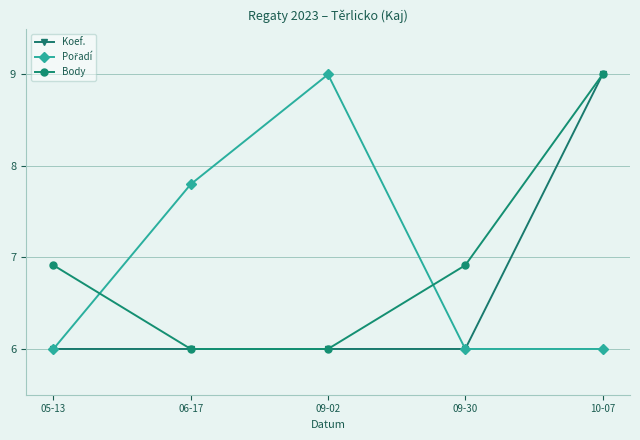

Between 09-30 and 10-07, which series saw the biggest shift?

Koef.